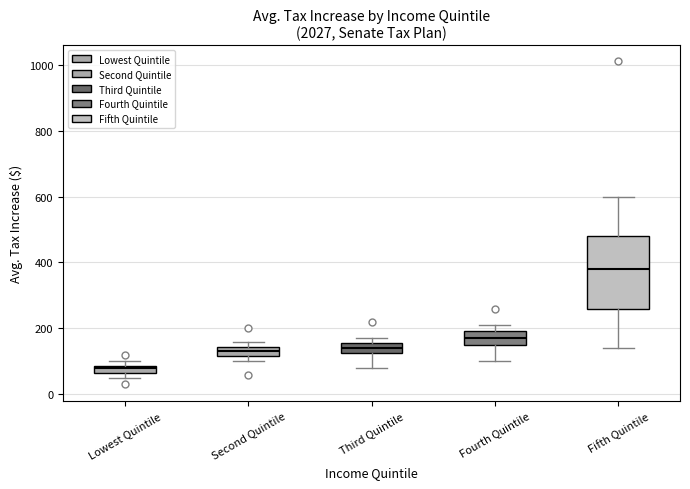

Where is the upper edge of the box for Second Quintile on the y-axis? The values are not printed on the chart, so give them approximately, as read against the axis.

140